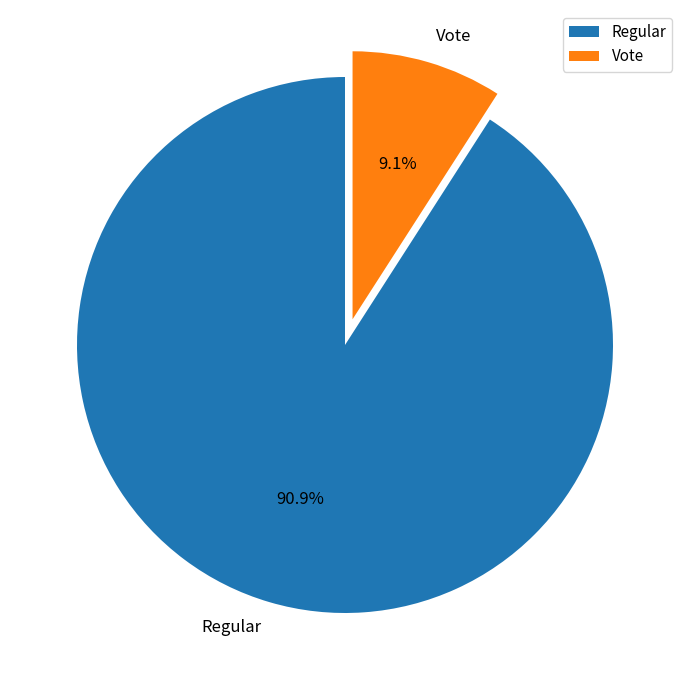

What is the ratio of the value at Vote to the value at Regular?

0.1